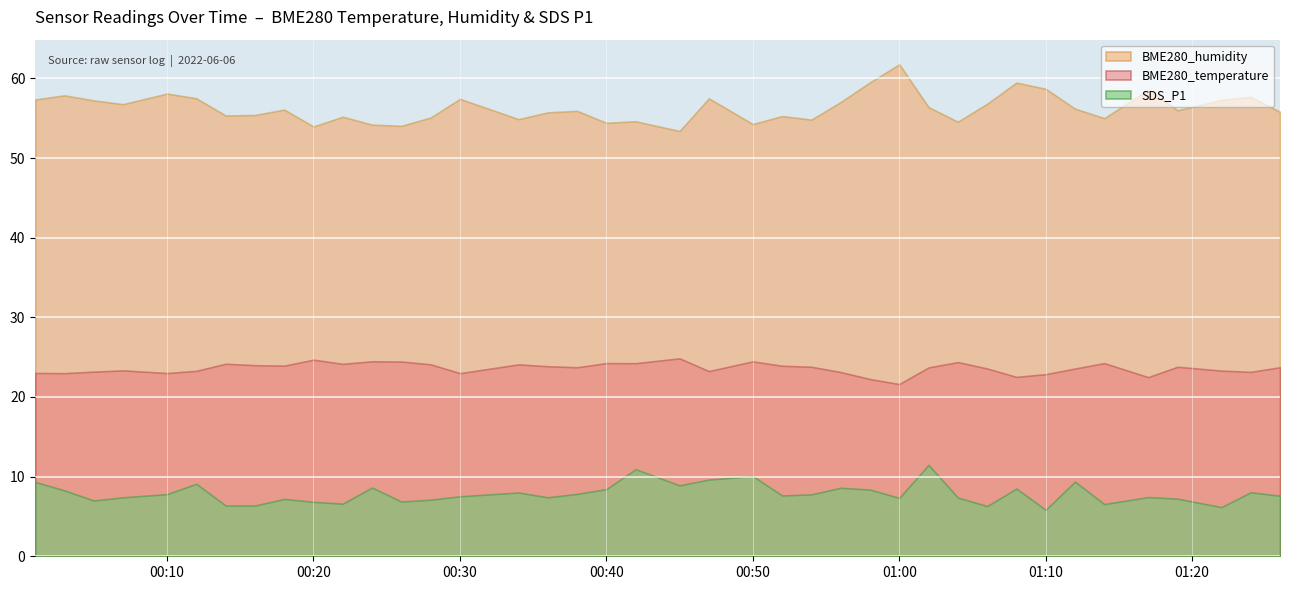

Which series has the widest spread of values?

BME280_humidity